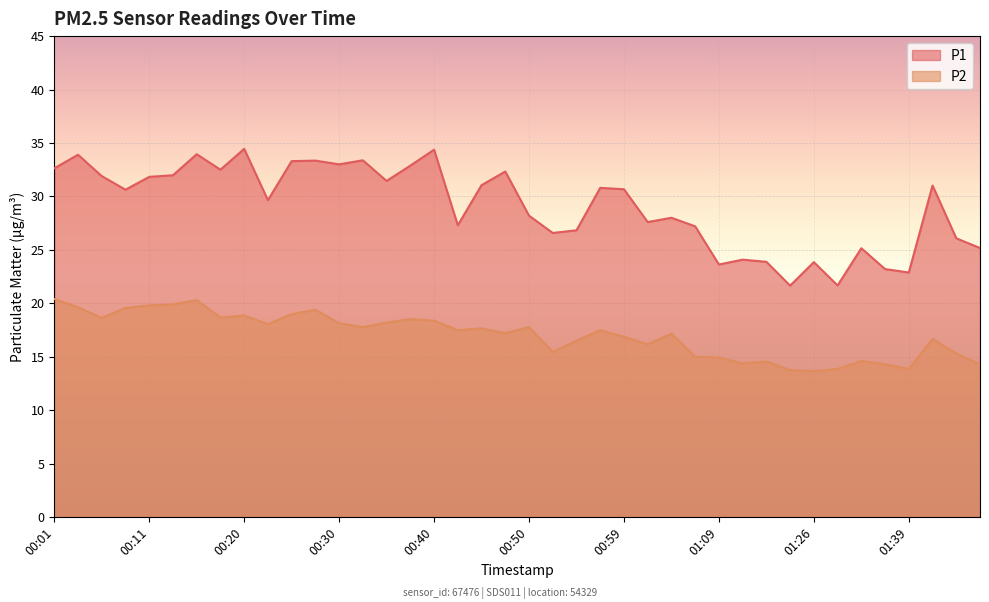

How many lines are shown in the chart?

2